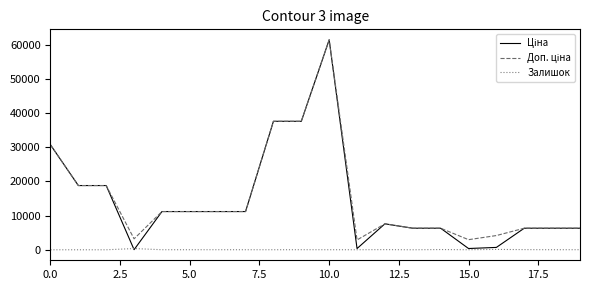

Does the chart display data point markers on the line(s)?

No